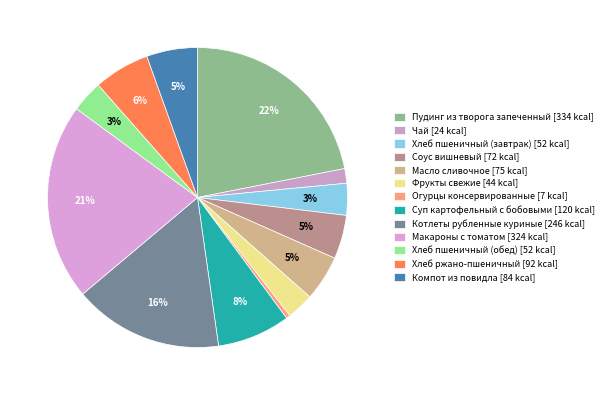

Is it true that Масло сливочное is 1% of the pie?

False